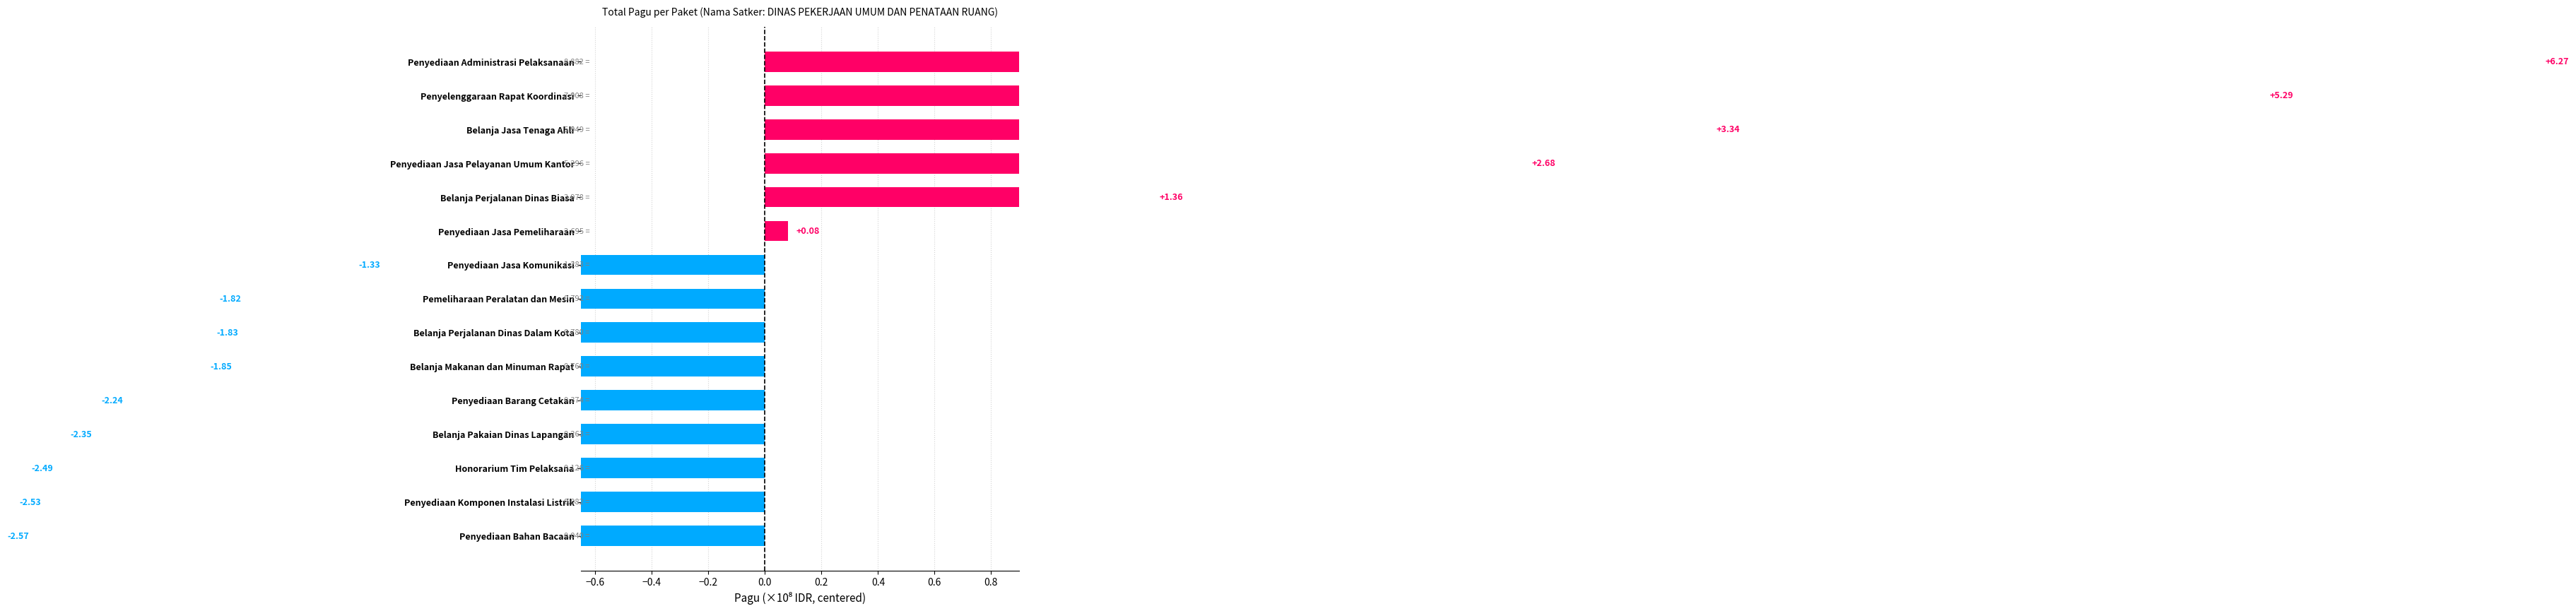

The value at Honorarium Tim Pelaksana is -2.5. True or false?

True